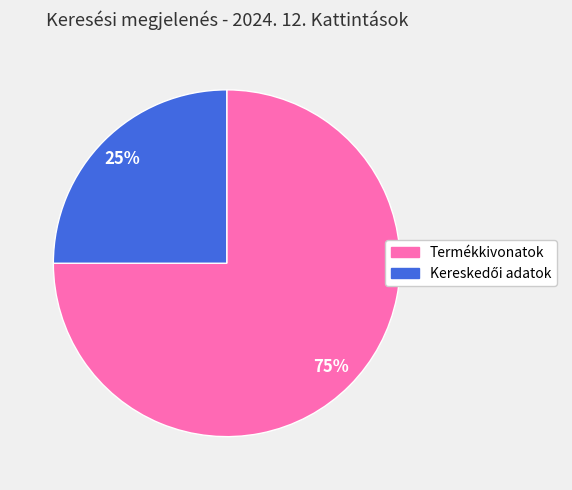

How many segments does this pie chart have?

2